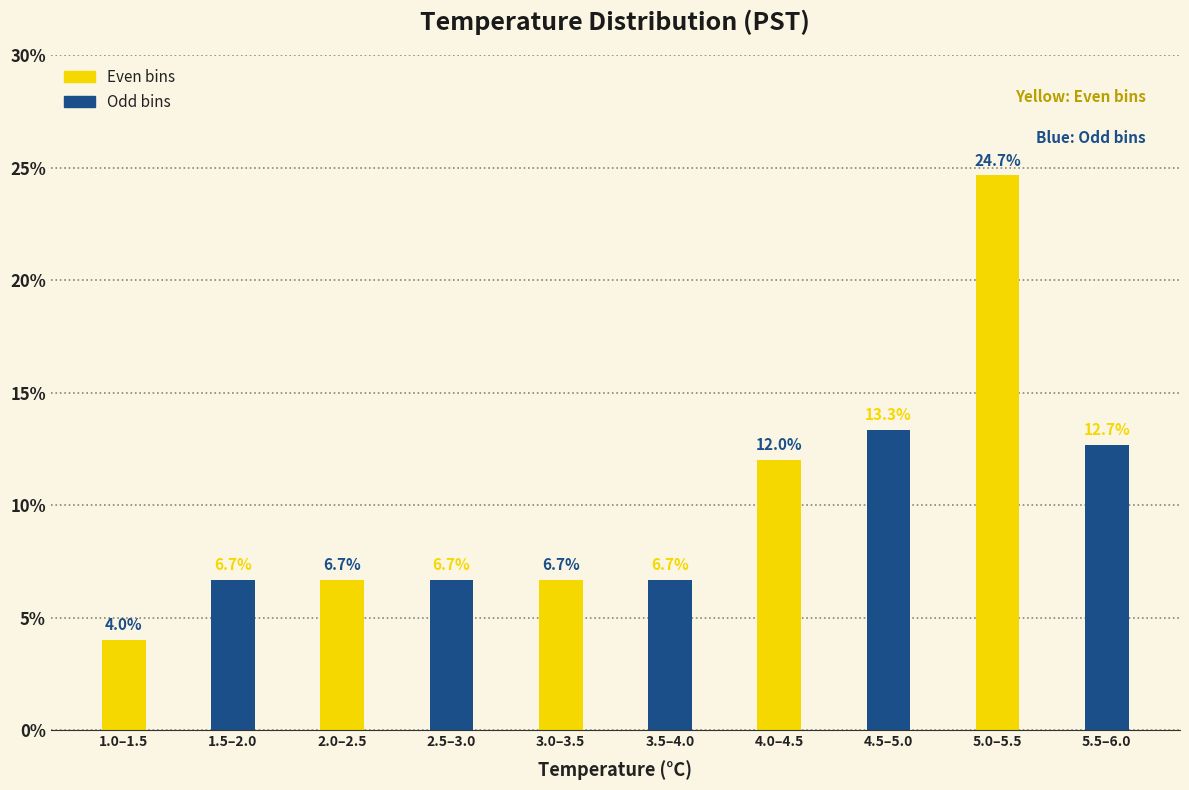

Reading left to right, extract all data points from this chart.

1.0–1.5=4.0	1.5–2.0=6.7	2.0–2.5=6.7	2.5–3.0=6.7	3.0–3.5=6.7	3.5–4.0=6.7	4.0–4.5=12.0	4.5–5.0=13.3	5.0–5.5=24.7	5.5–6.0=12.7